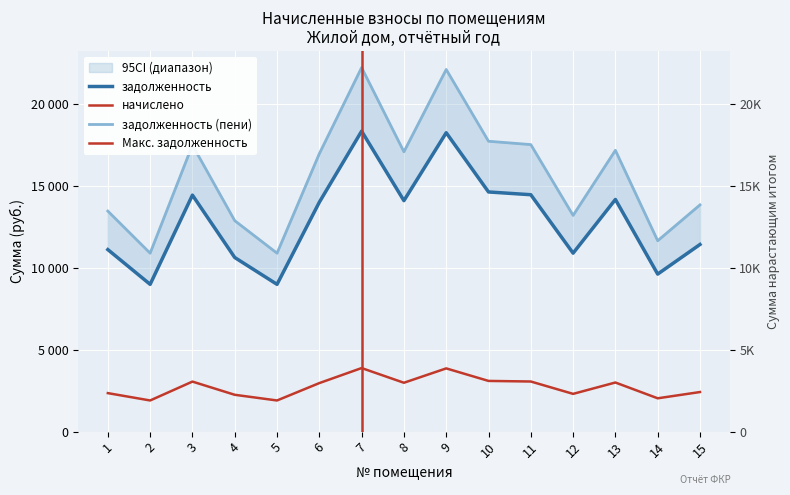

How many values in the начислено series exceed 2964?

8